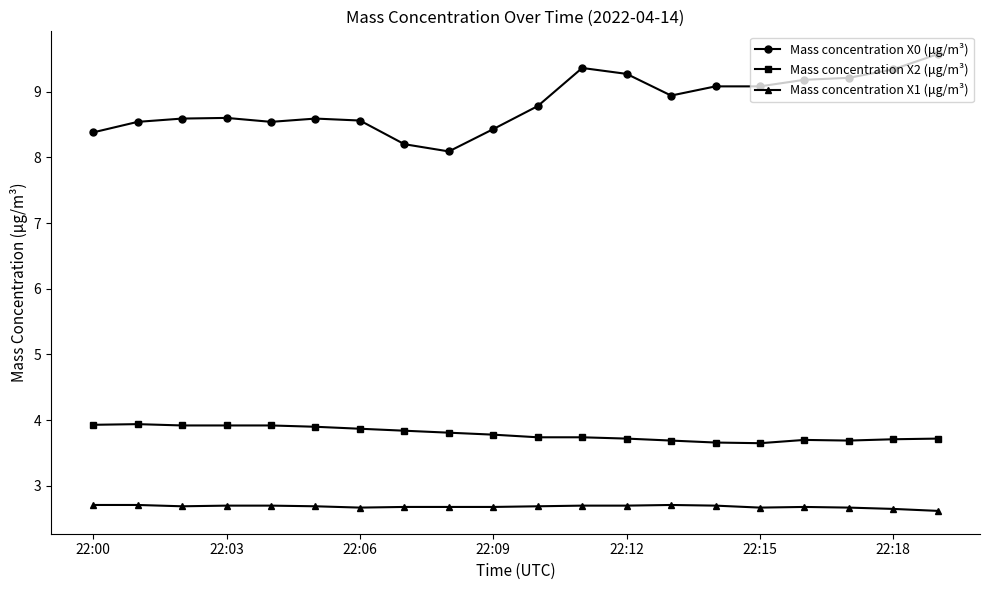

True or false: Mass concentration X1 (μg/m³) and Mass concentration X2 (μg/m³) intersect in this chart.

False